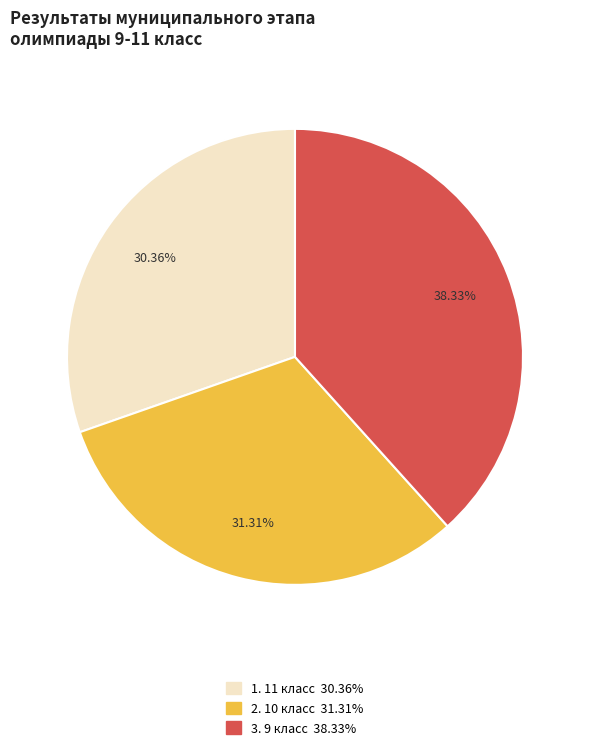

Does any single category account for the majority?

No